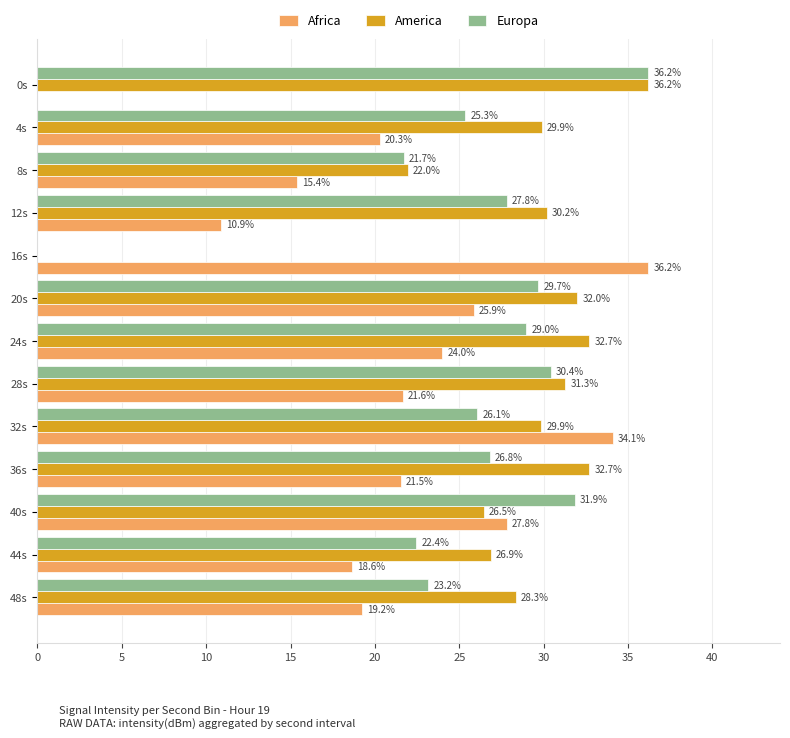

Between 12s and 28s, which series saw the biggest shift?

Africa